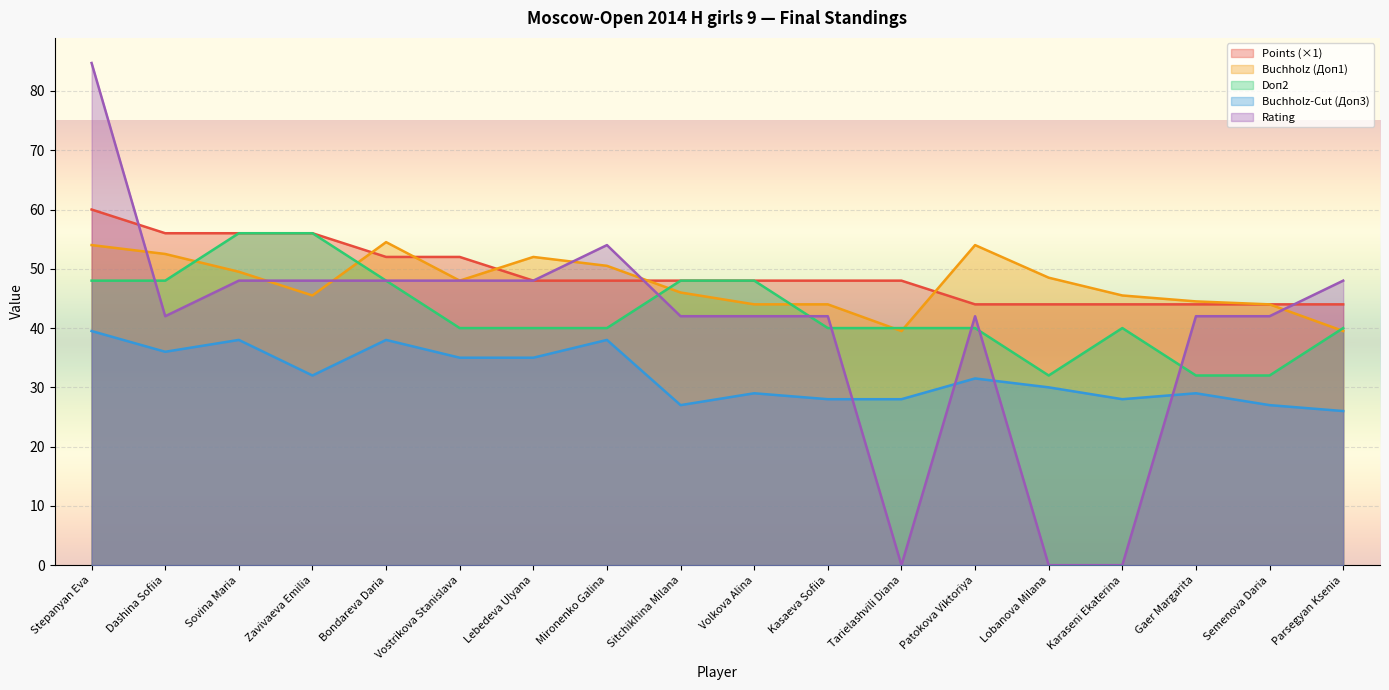

The value of Doп2 at Tarielashvili Diana is 40.0. True or false?

True